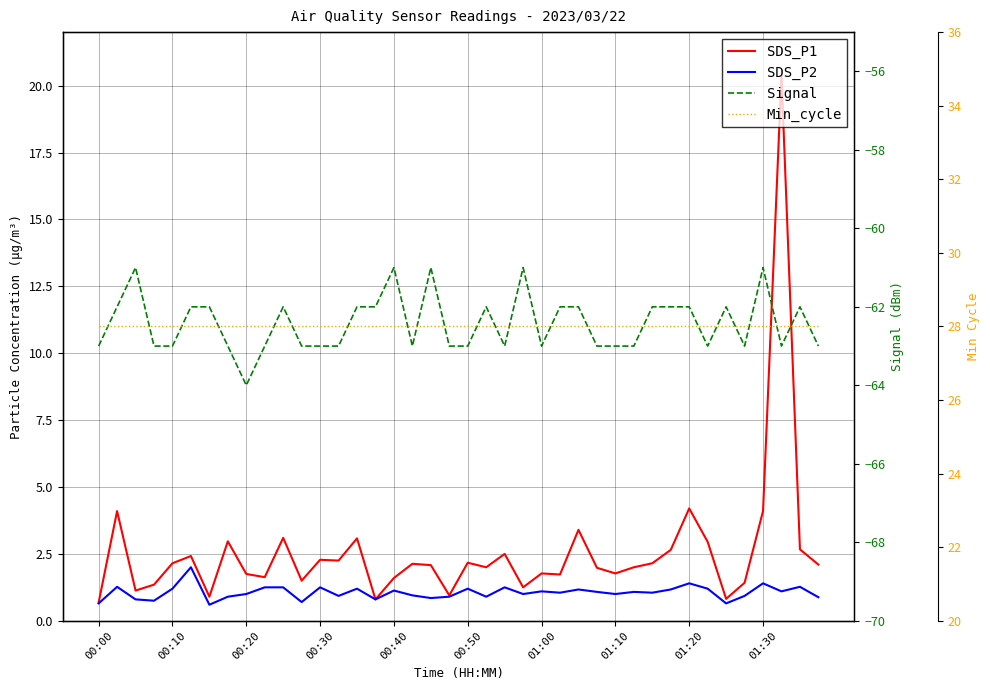

Is it true that Min_cycle equals 28.0 at 25?

True